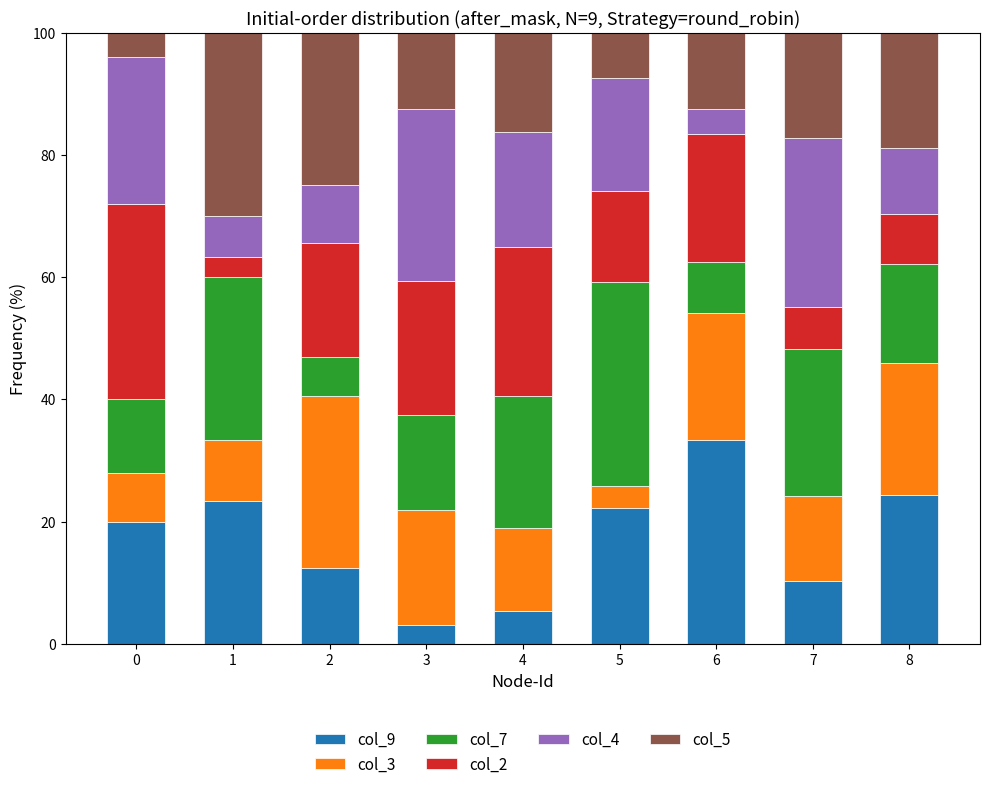

What is the minimum value for col_9?

3.1